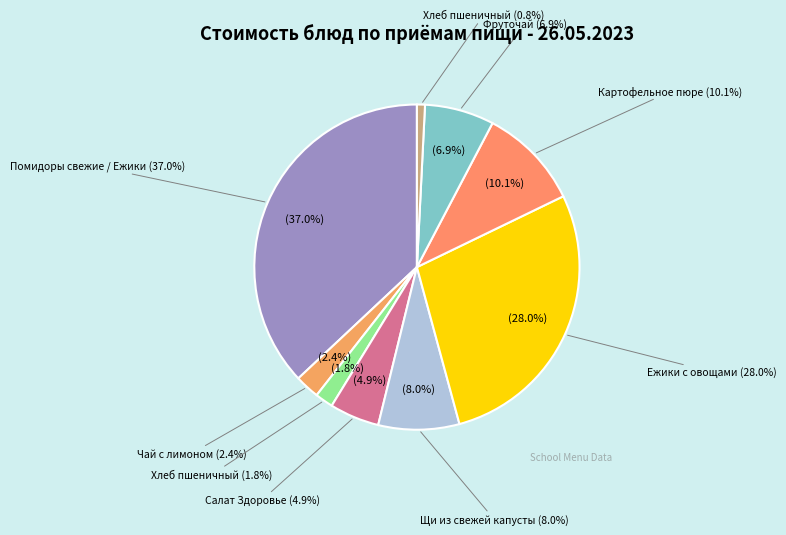

What is the total percentage of Хлеб пшеничный (обед) and Фруточай (напиток)?

7.7%